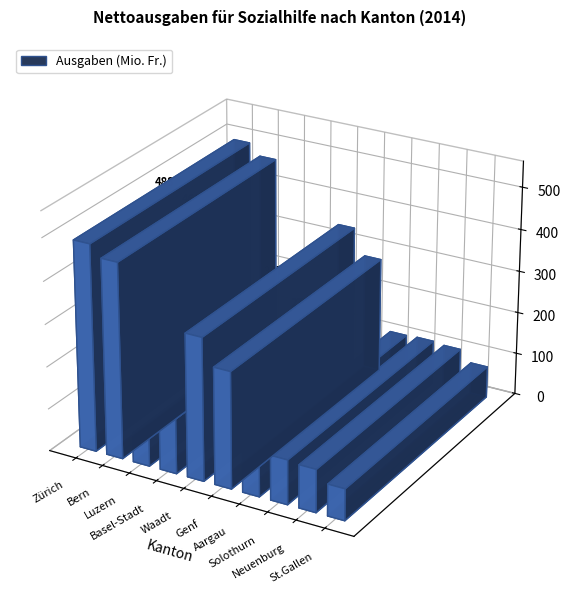

Which label corresponds to the smallest value in the chart?

Luzern